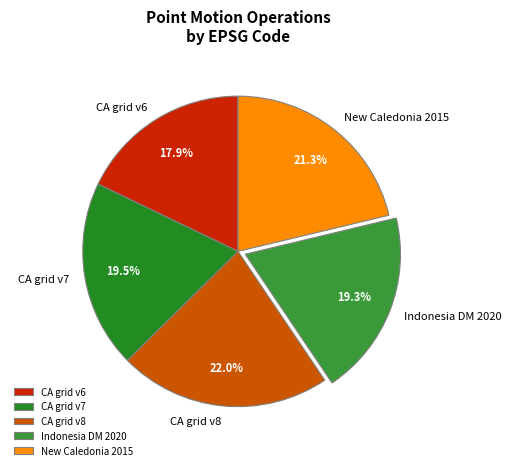

How much of the chart is everything except Indonesia DM 2020?

80.7%